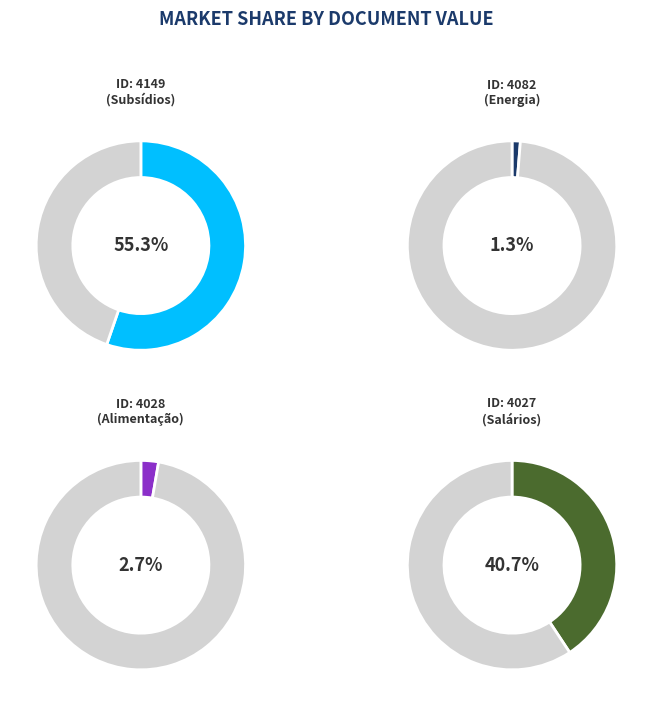

What percentage is the 4028 slice, to the nearest percent?

3%